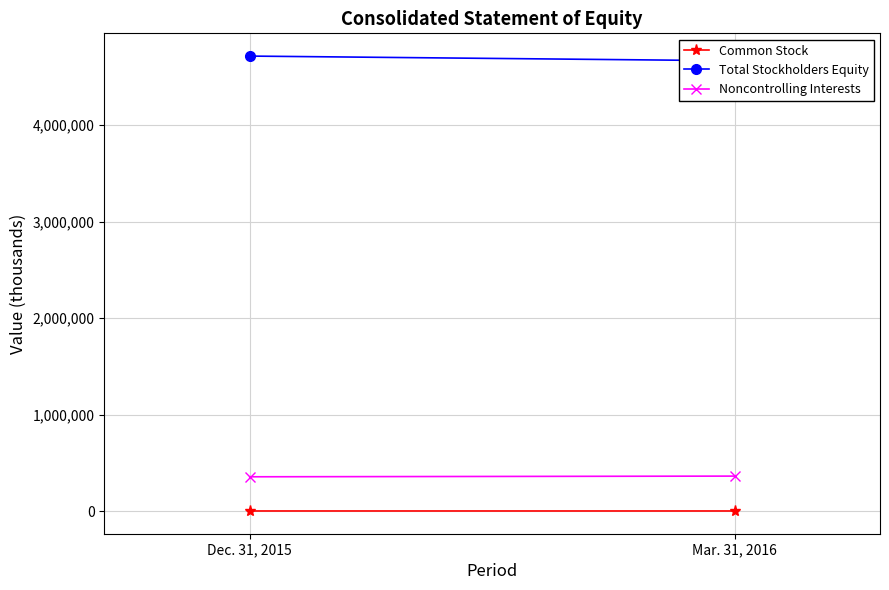

Which has a higher value, Dec. 31, 2015 or Mar. 31, 2016?

Dec. 31, 2015